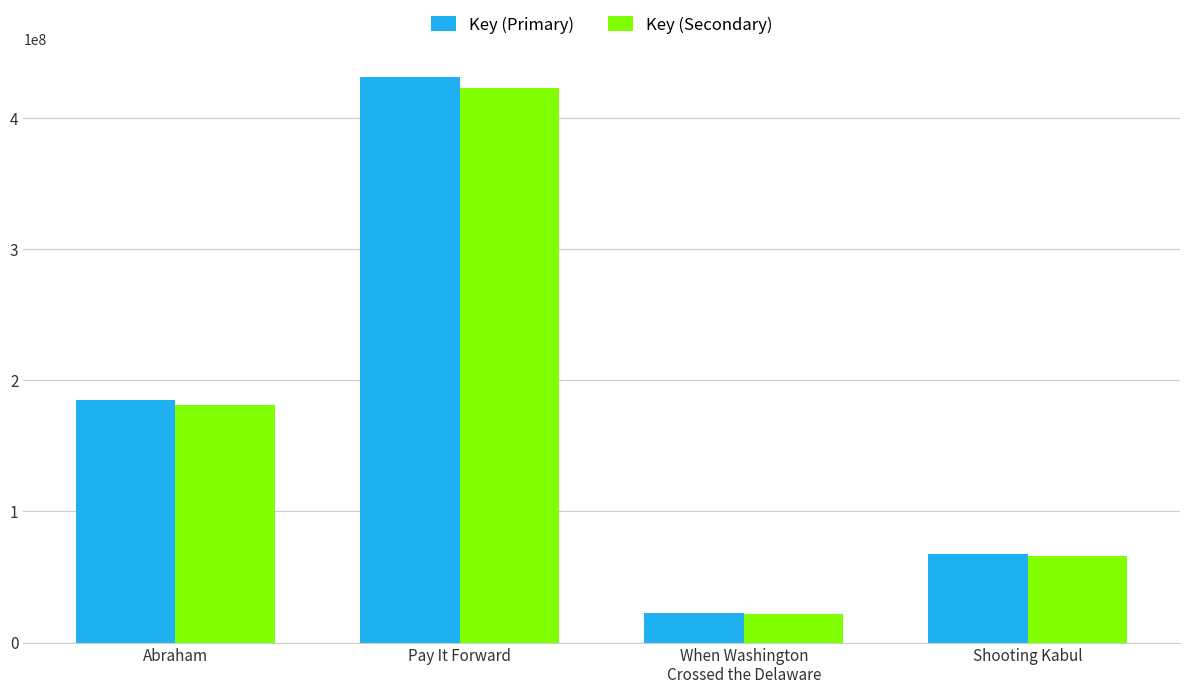

Which label corresponds to the largest value in the chart?

Pay It Forward